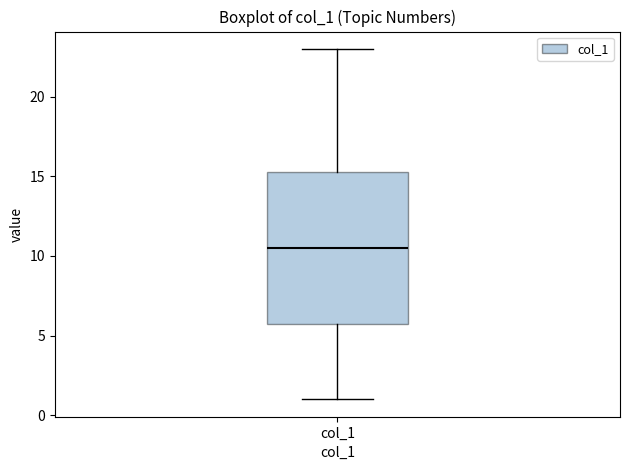

Where does the median line of the box for col_1 sit on the y-axis? The values are not printed on the chart, so give them approximately, as read against the axis.

10.5